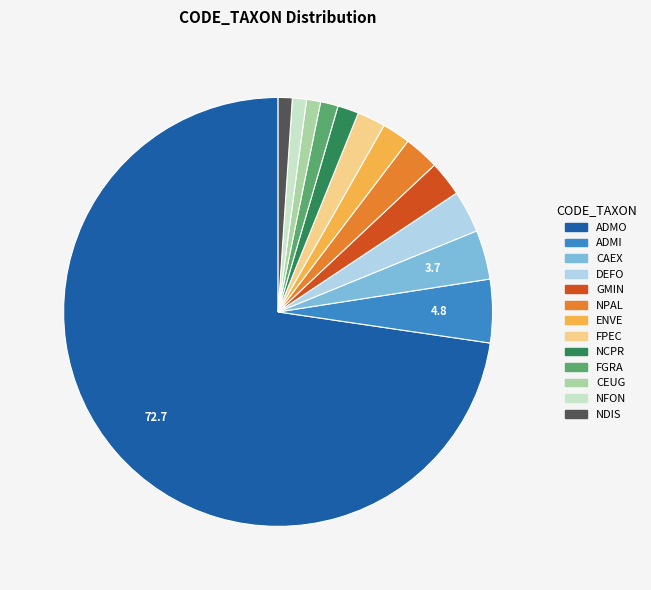

Which slice is the largest?

ADMO